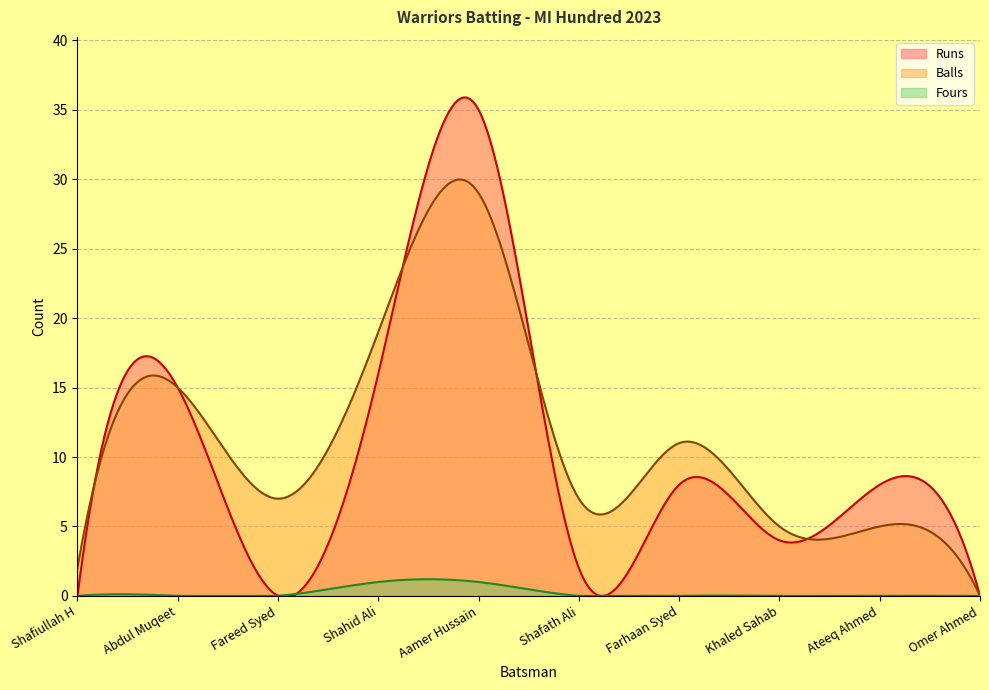

Which series changed the most between Aamer Hussain and Farhaan Syed?

Runs